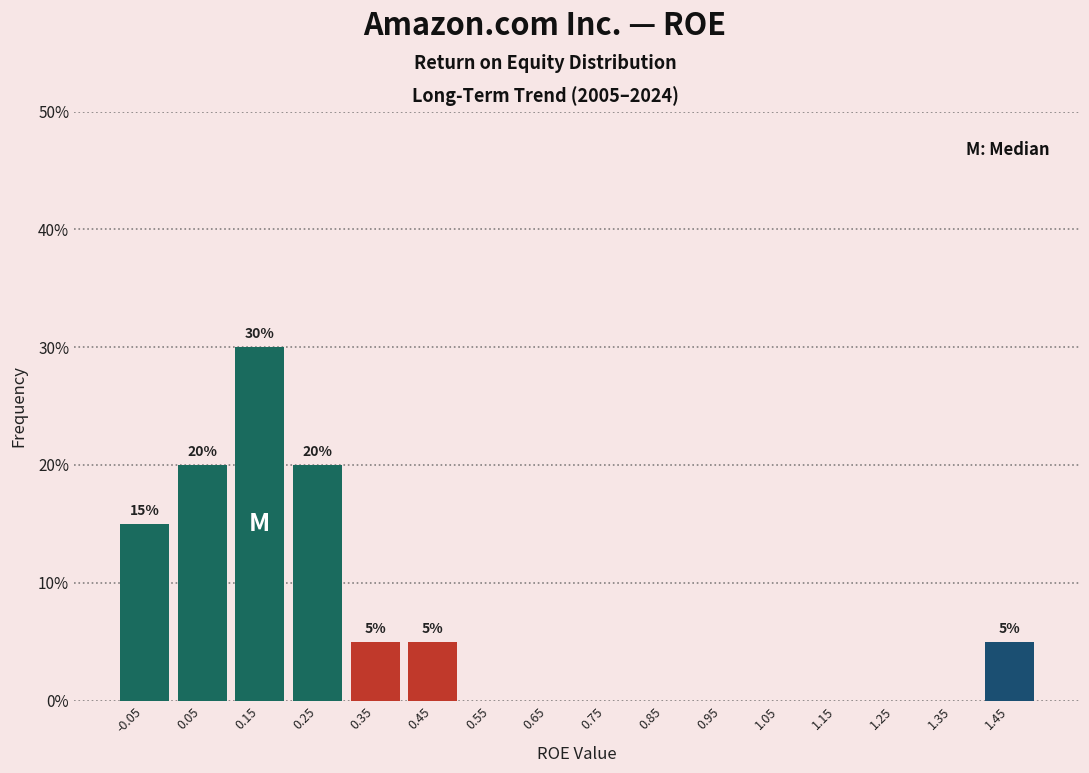

Which range on the x-axis has the tallest bar?

0.1 to 0.2